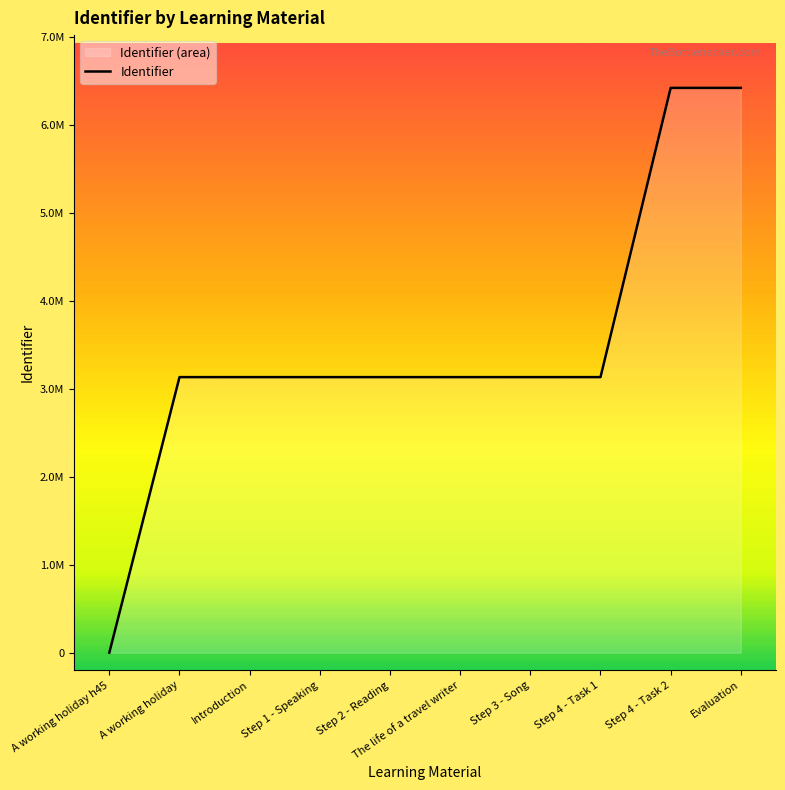

True or false: there are more than 0 points higher than both neighbors.

False